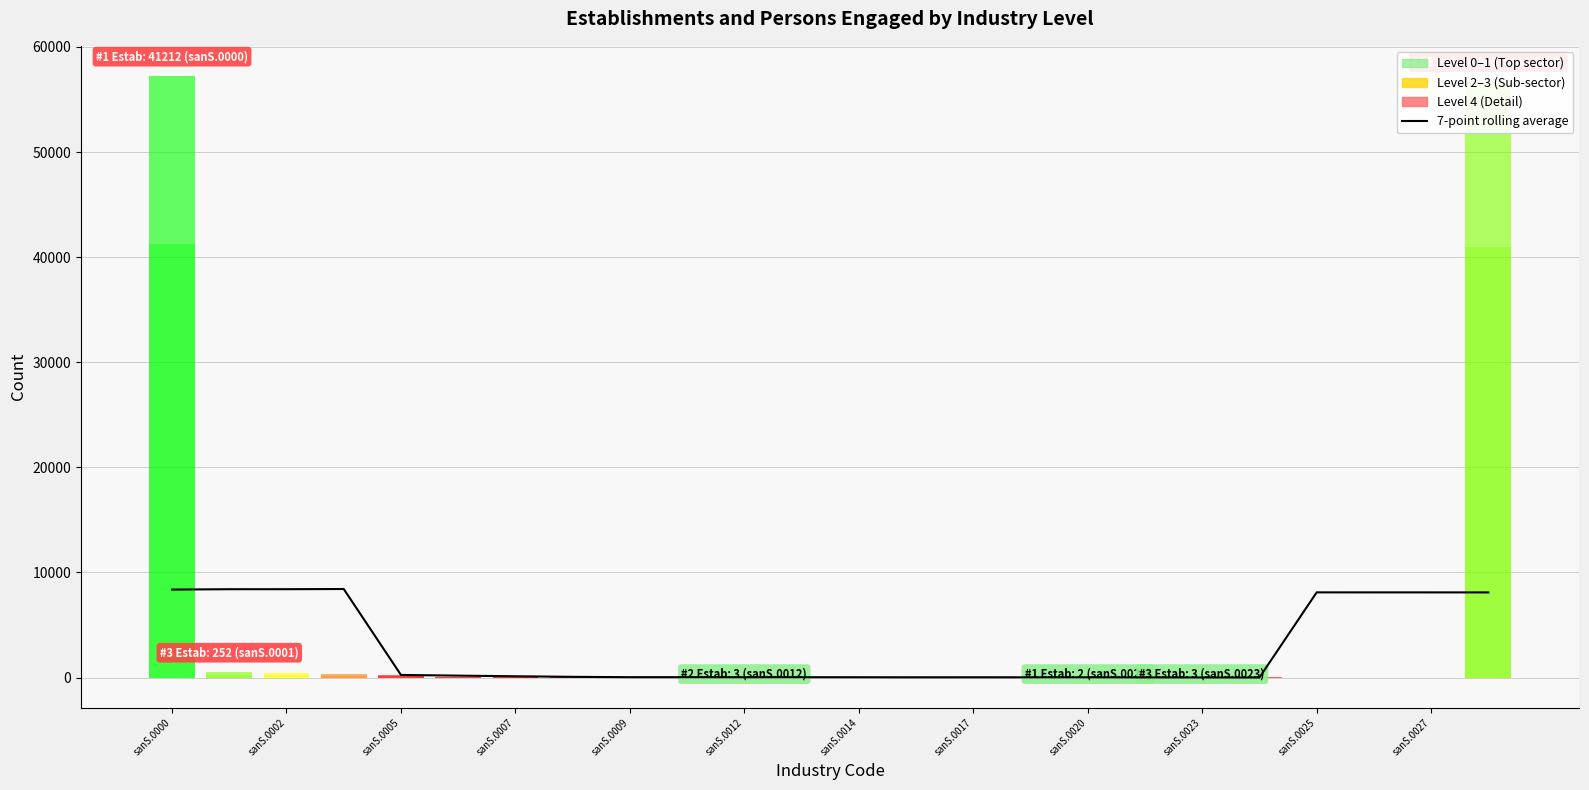

True or false: the data has more than 1 interior local peaks.

True